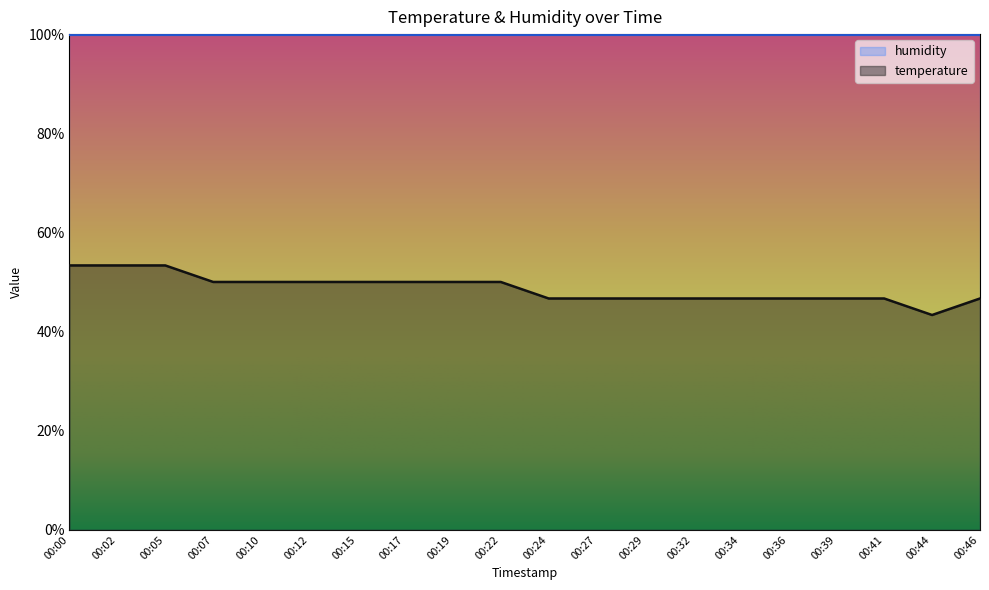

List the labels in order of value, largest first.

00:00, 00:02, 00:05, 00:07, 00:10, 00:12, 00:15, 00:17, 00:19, 00:22, 00:24, 00:27, 00:29, 00:32, 00:34, 00:36, 00:39, 00:41, 00:46, 00:44